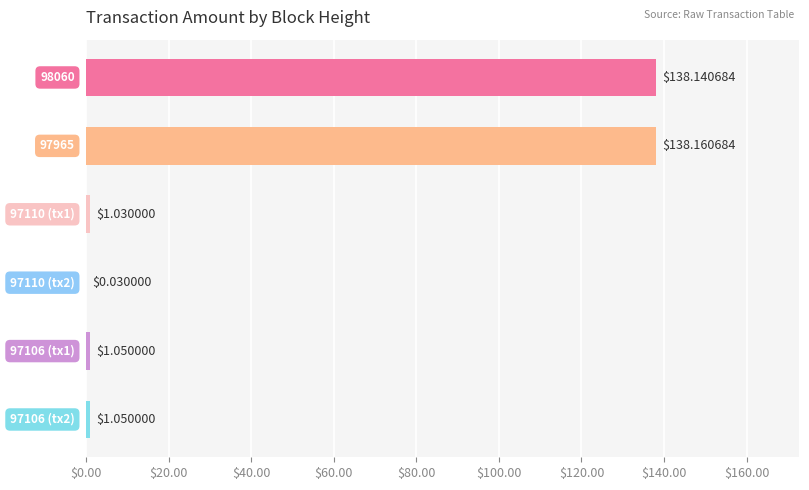

Are the bars grouped side by side (vs. stacked)?

No